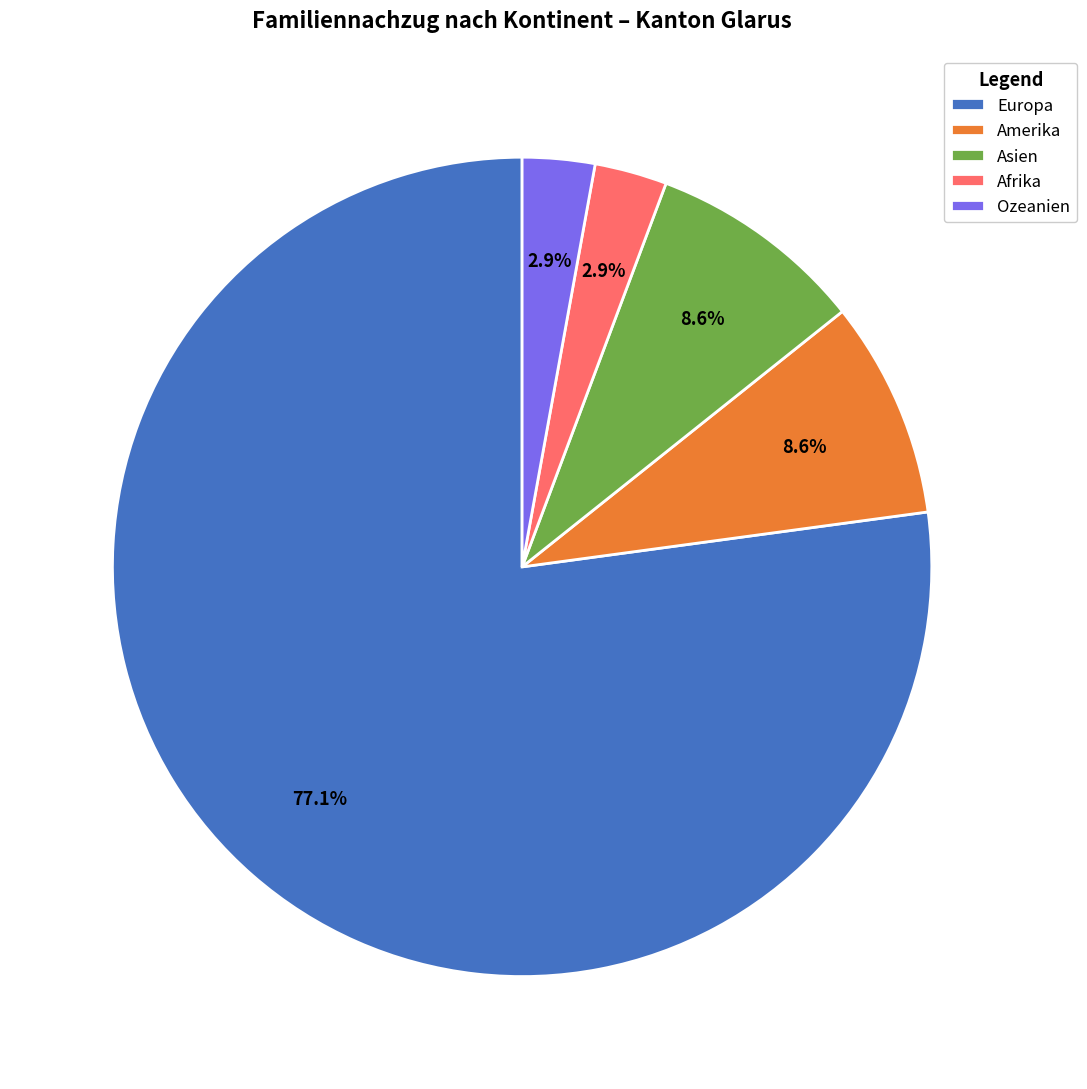

Which slice is the largest?

Europa